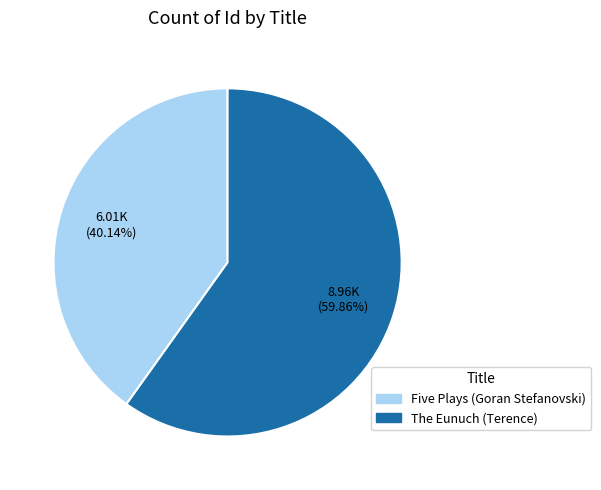

To the nearest percent, what portion does Five Plays (Goran Stefanovski) represent?

40%